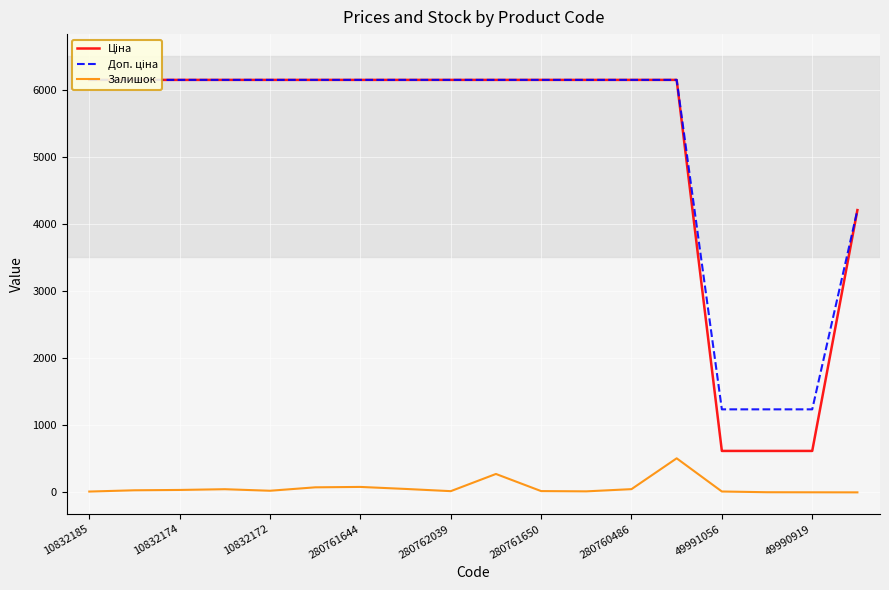

At 17, list the series in order from largest to smallest.

Доп. ціна, Ціна, Залишок